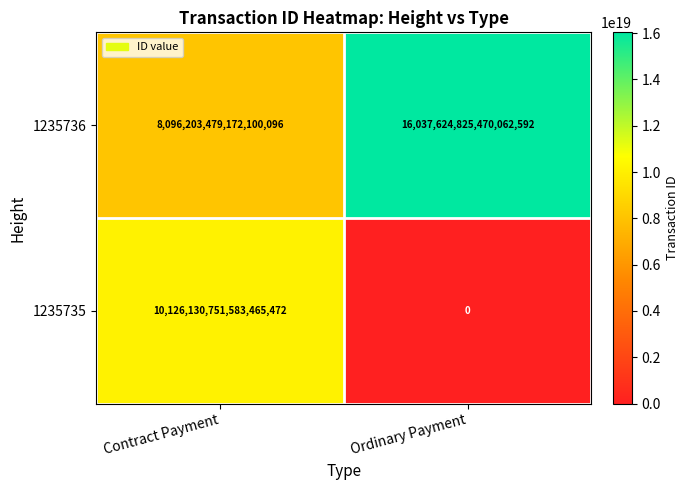

Which label corresponds to the largest value in the chart?

Ordinary Payment